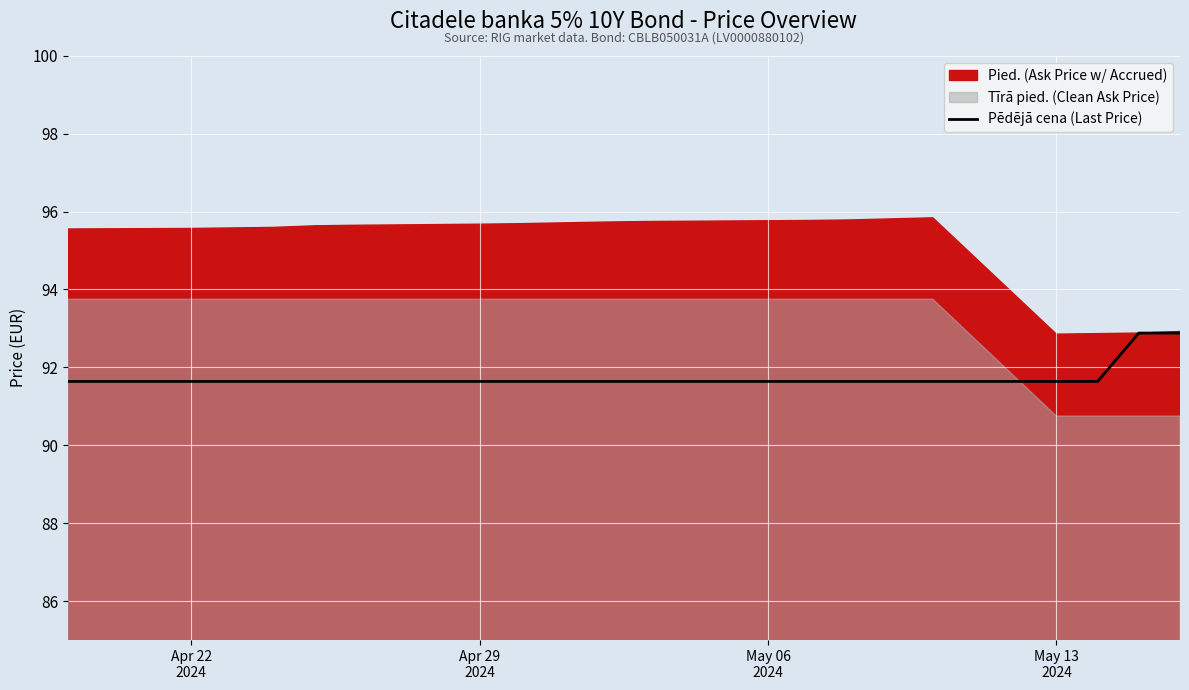

What is the highest value of the Pēdējā cena (Last Price) series?

92.9